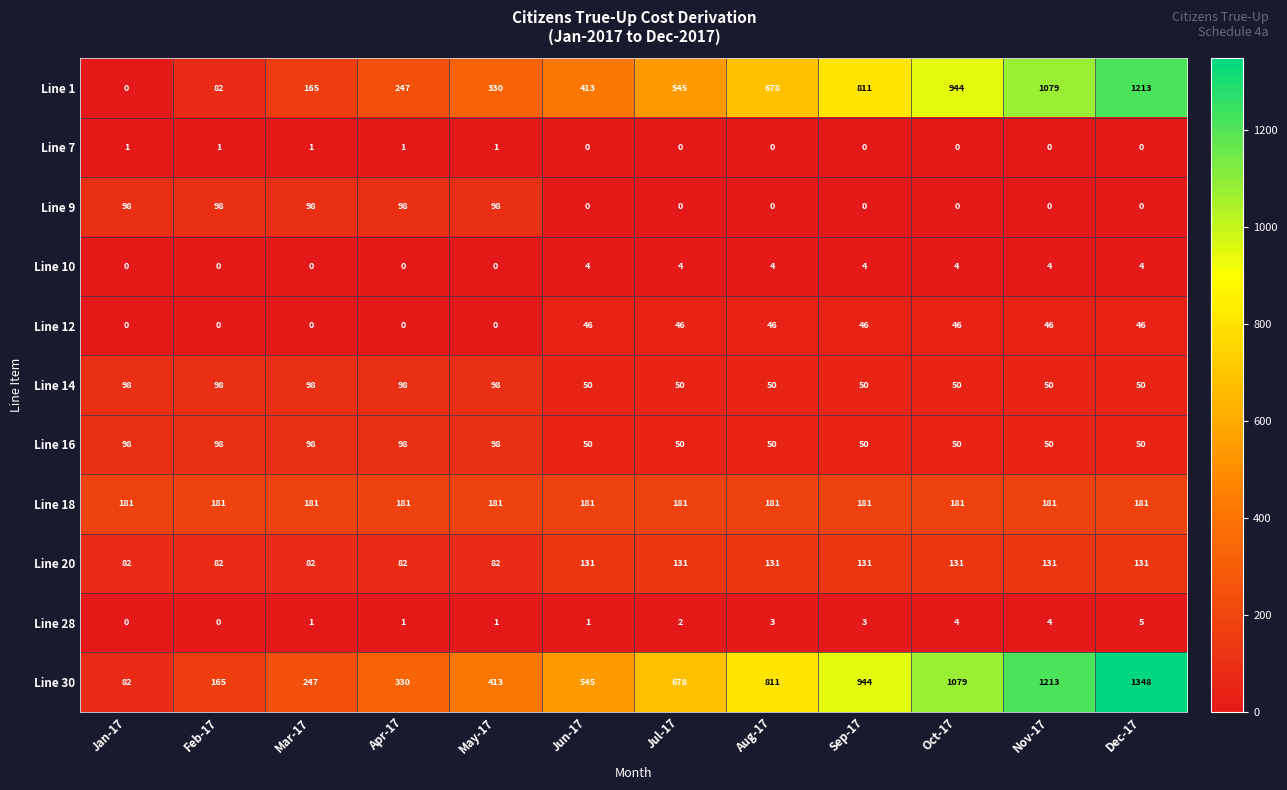

What is the average value of the Line 1 series?

542